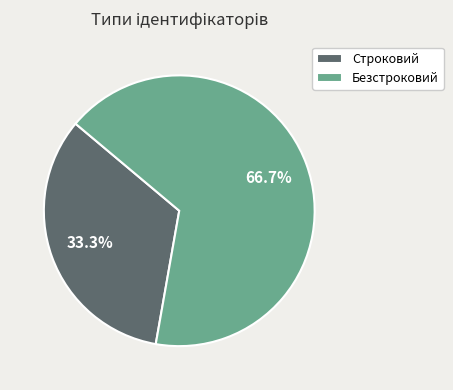

What percentage is the Безстроковий slice, to the nearest percent?

67%